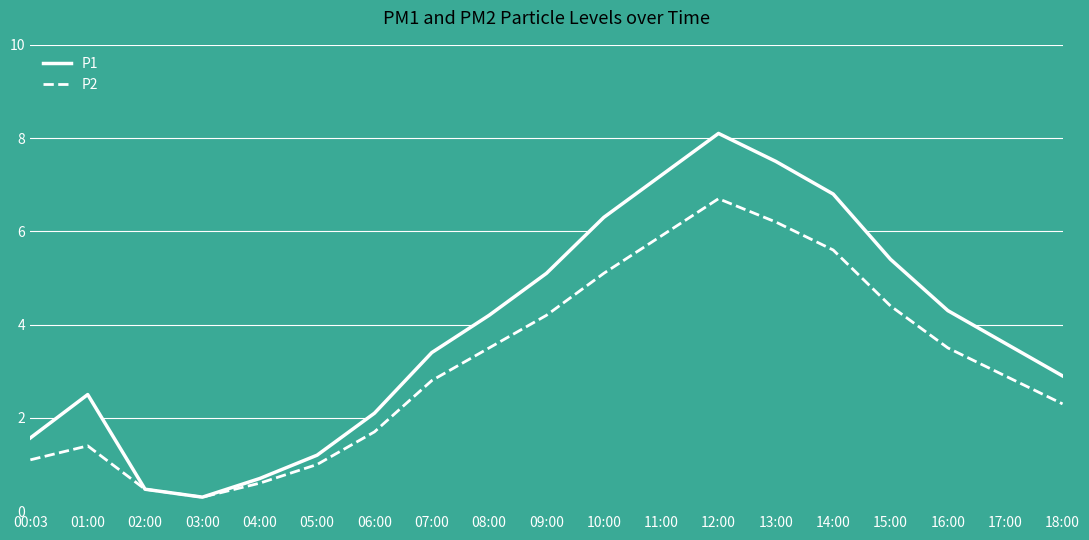

Which has a higher value, 03:00 or 16:00?

16:00